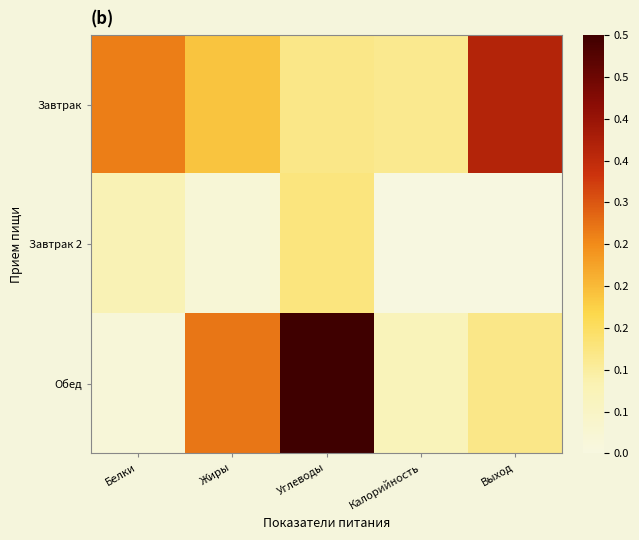

Reading left to right, list all the values displayed in this chart.

Завтрак: Белки=0.5	Жиры=0.4	Углеводы=0.2	Калорийность=0.2	Выход=0.7
Завтрак 2: Белки=0.2	Жиры=0.0	Углеводы=0.3	Калорийность=0.0	Выход=0.0
Обед: Белки=0.0	Жиры=0.5	Углеводы=1.0	Калорийность=0.1	Выход=0.2